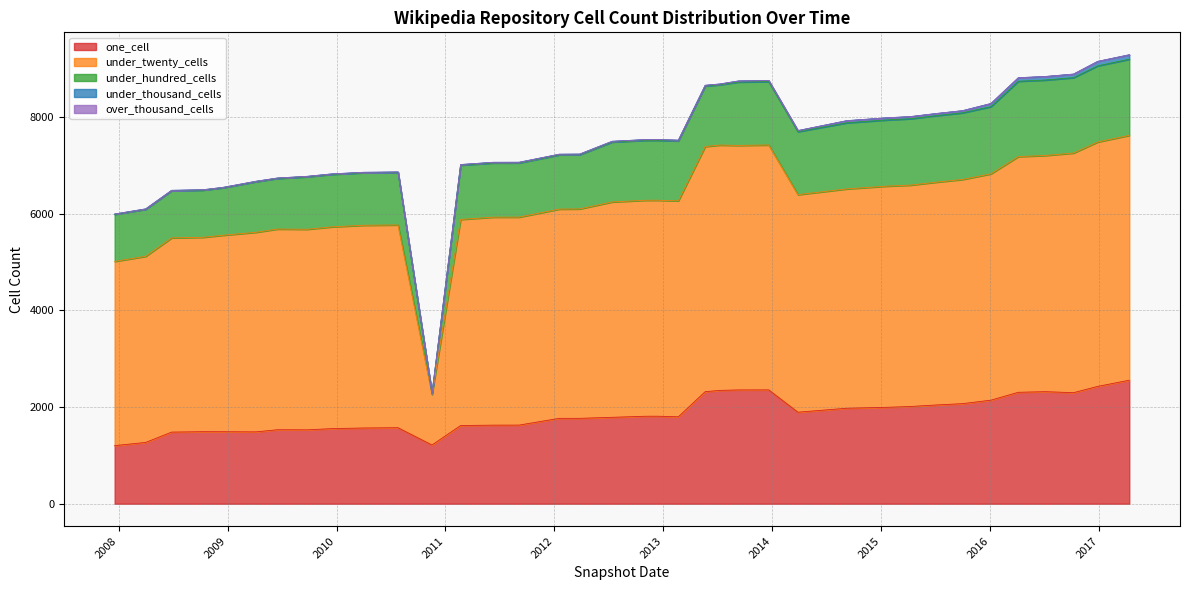

True or false: over_thousand_cells and under_hundred_cells intersect in this chart.

False